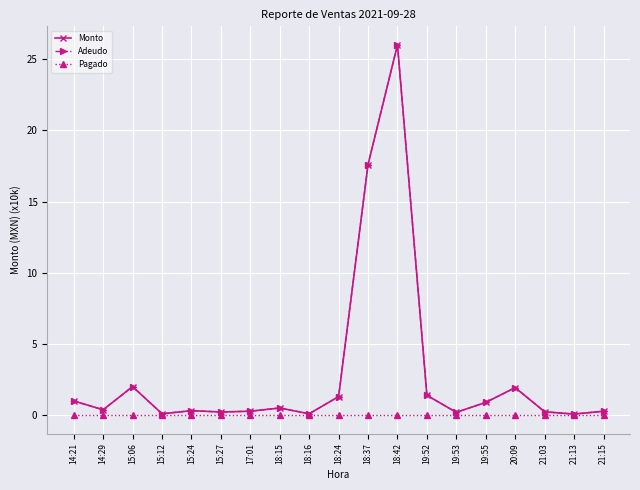

Is the value of Pagado at 15:12 greater than the value of Monto at 19:53?

No